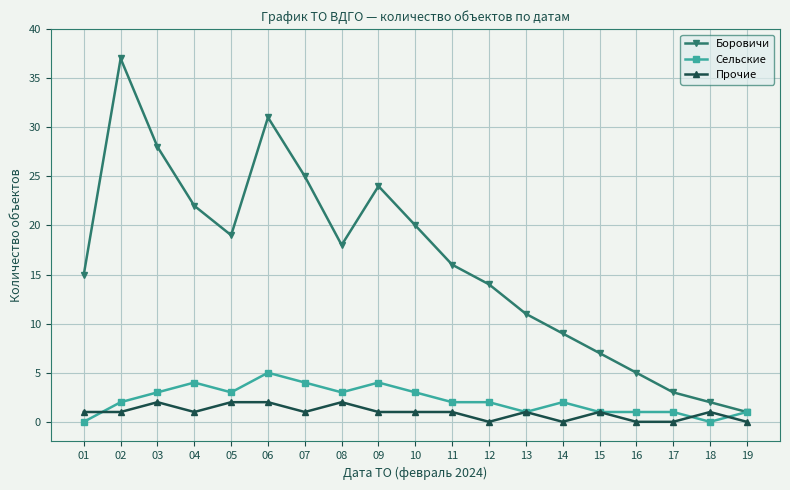

How many series are shown in this chart?

3